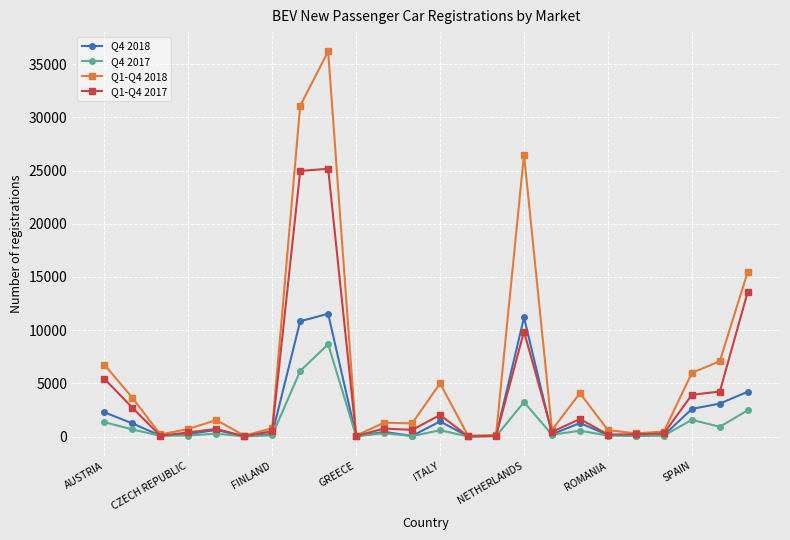

Which series has the largest total across all categories?

Q1-Q4 2018